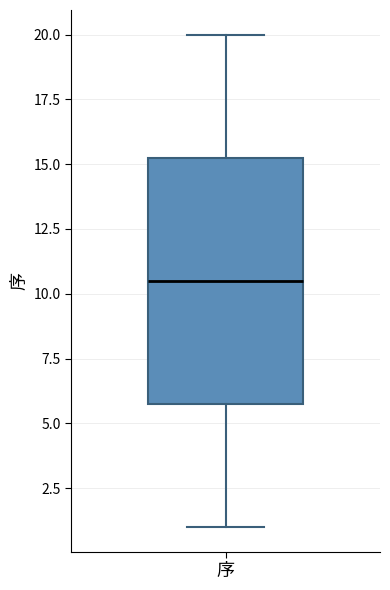

Where does the median line of the box for 序 sit on the y-axis? The values are not printed on the chart, so give them approximately, as read against the axis.

10.5